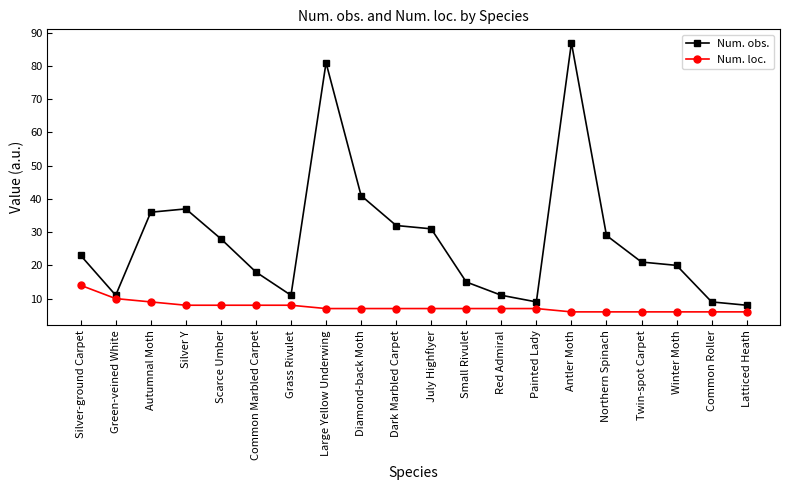

What is the sum of all Num. loc. values?

150